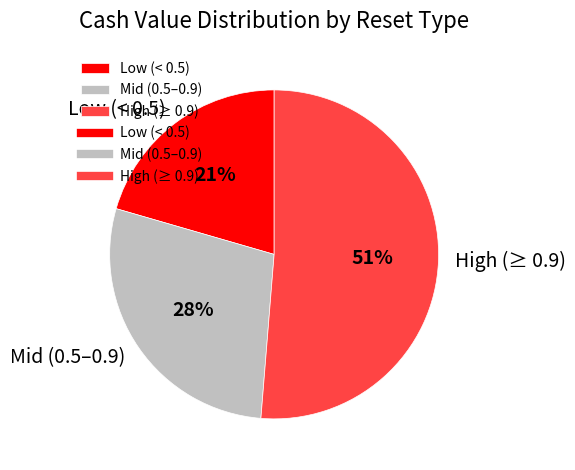

True or false: Low (< 0.5) accounts for 21% of the total.

True